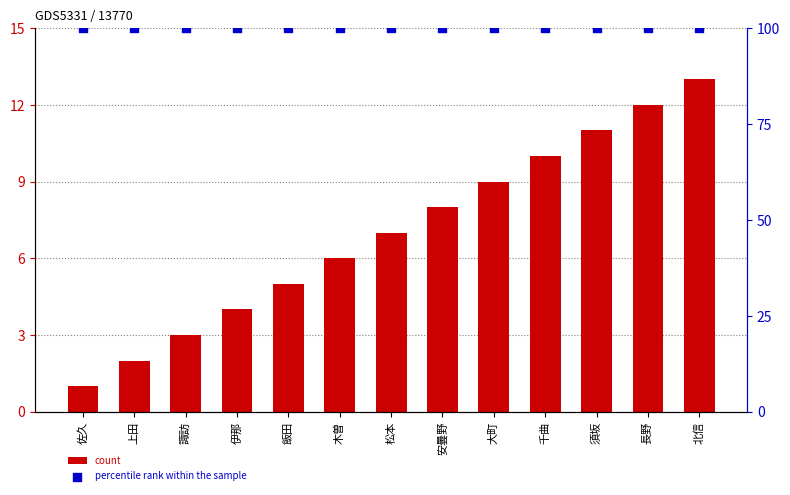

What are all the series names shown in the legend?

count, percentile rank within the sample